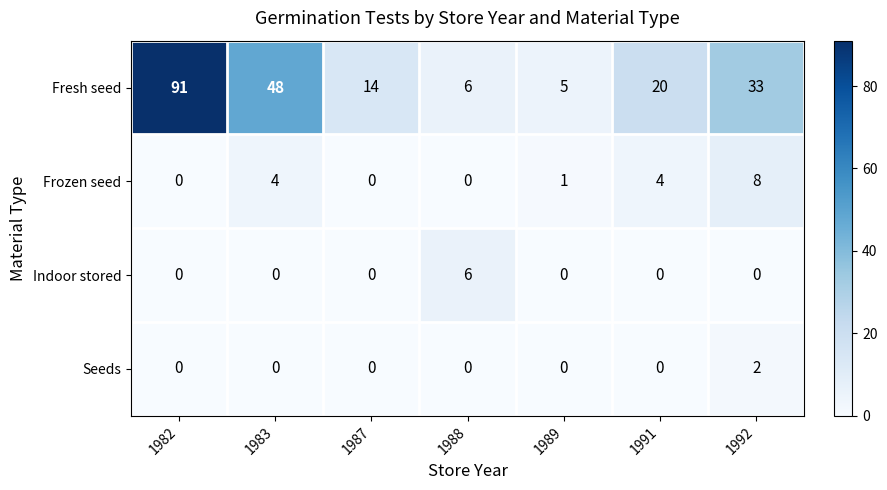

What is the total value across all series at 1992?

43